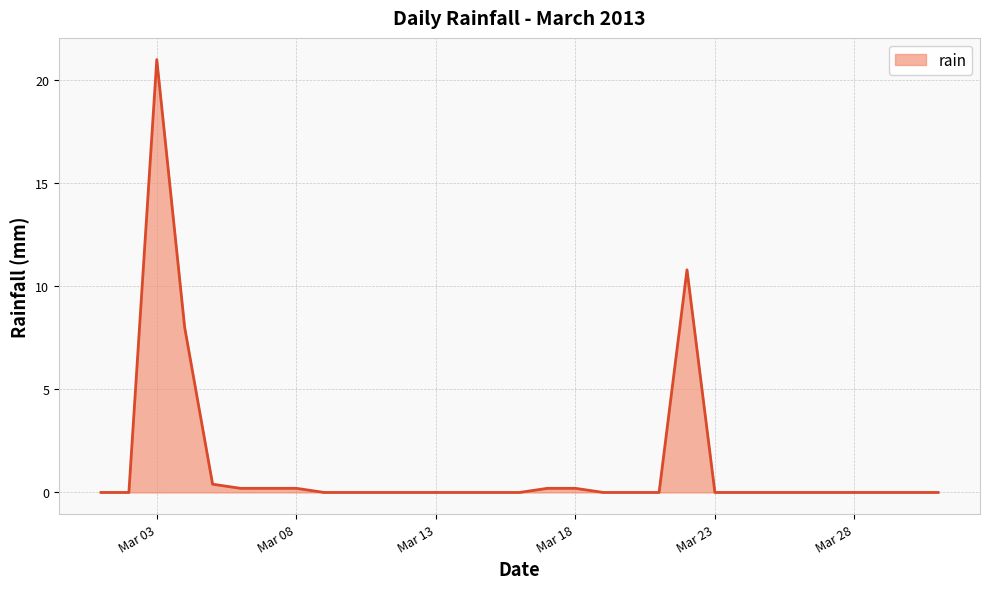

Reading left to right, extract all data points from this chart.

0.0	0.0	21.0	8.0	0.4	0.2	0.2	0.2	0.0	0.0	0.0	0.0	0.0	0.0	0.0	0.0	0.2	0.2	0.0	0.0	0.0	10.8	0.0	0.0	0.0	0.0	0.0	0.0	0.0	0.0	0.0